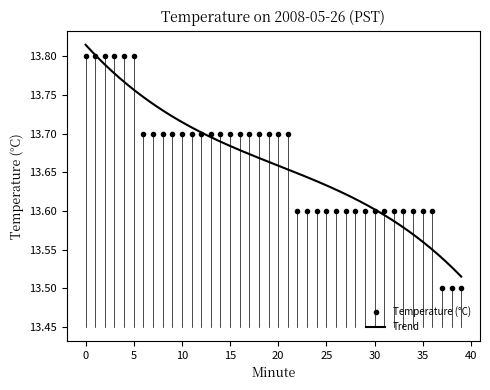

What is the sum of the values at 26 and 15?

27.3